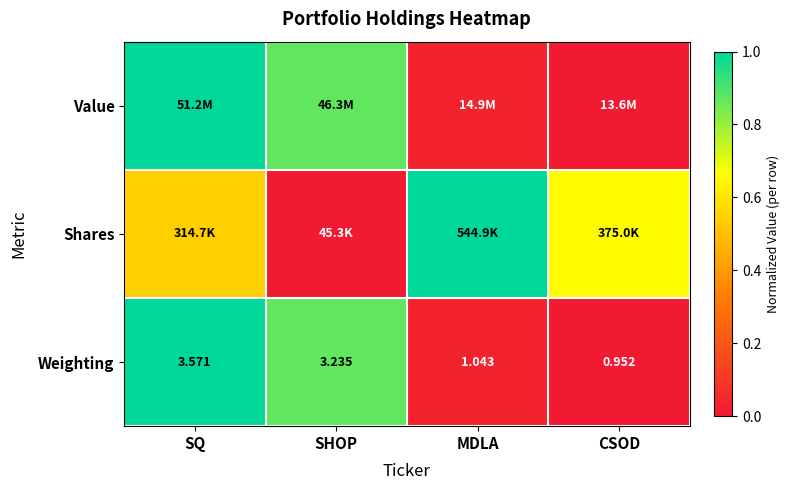

At which label does Weighting reach its minimum?

CSOD